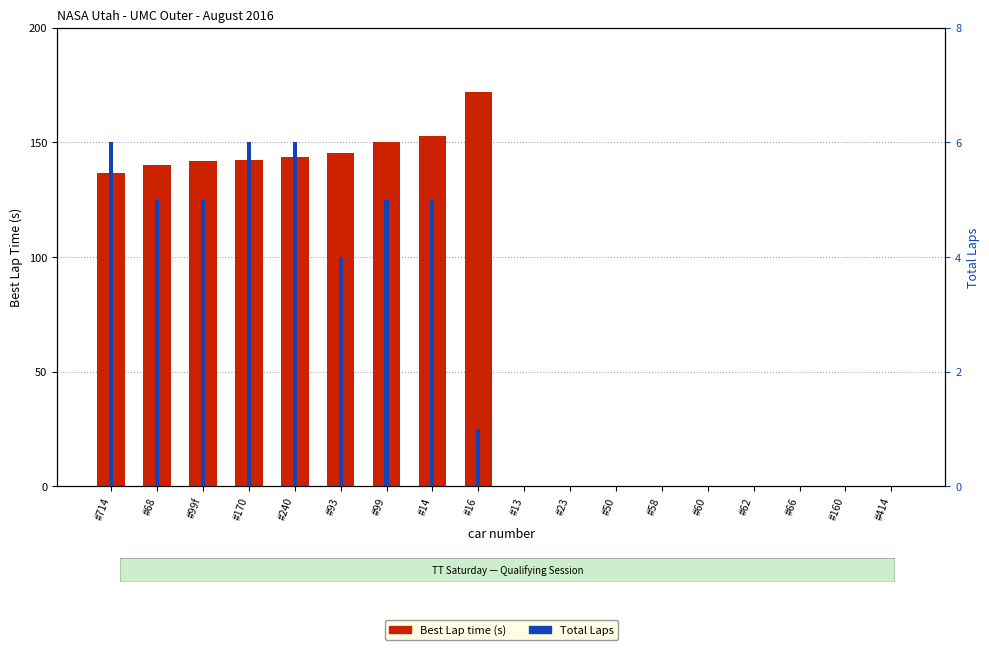

What is the difference between the Total Laps values at #93 and #66?

4.0